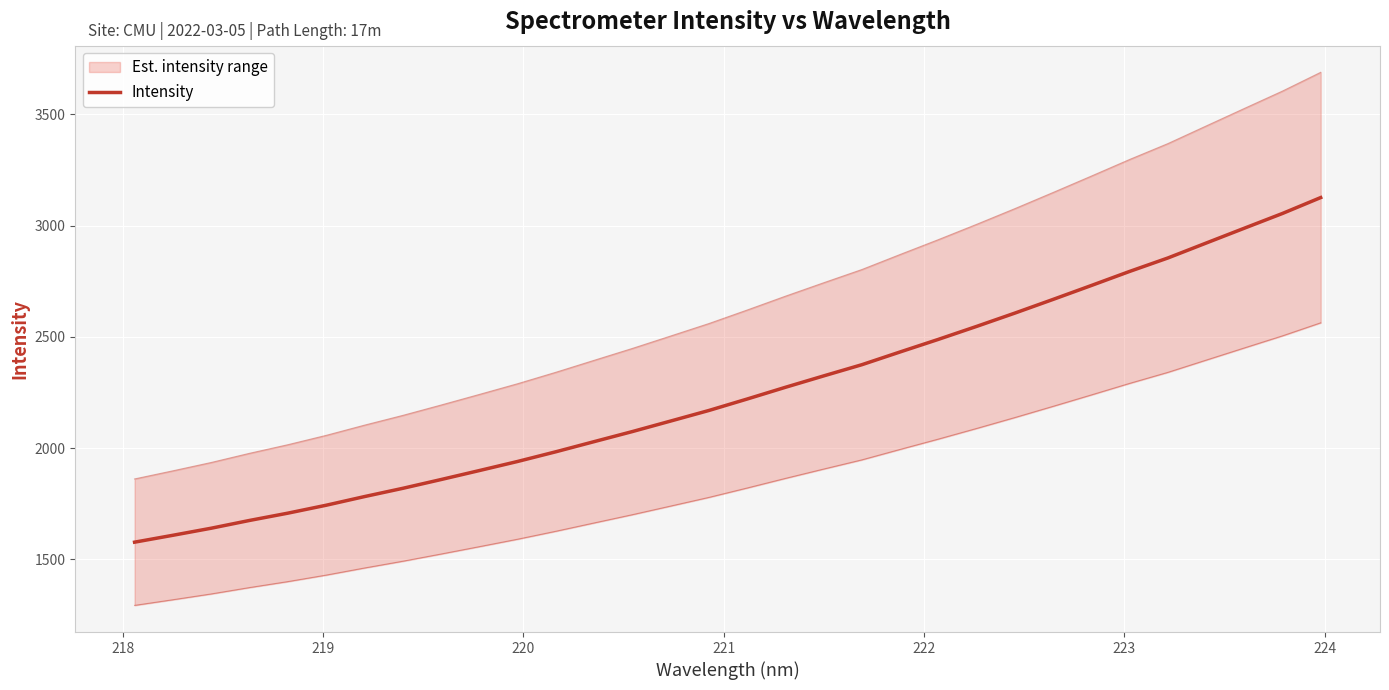

True or false: there are more than 1 points higher than both neighbors.

False